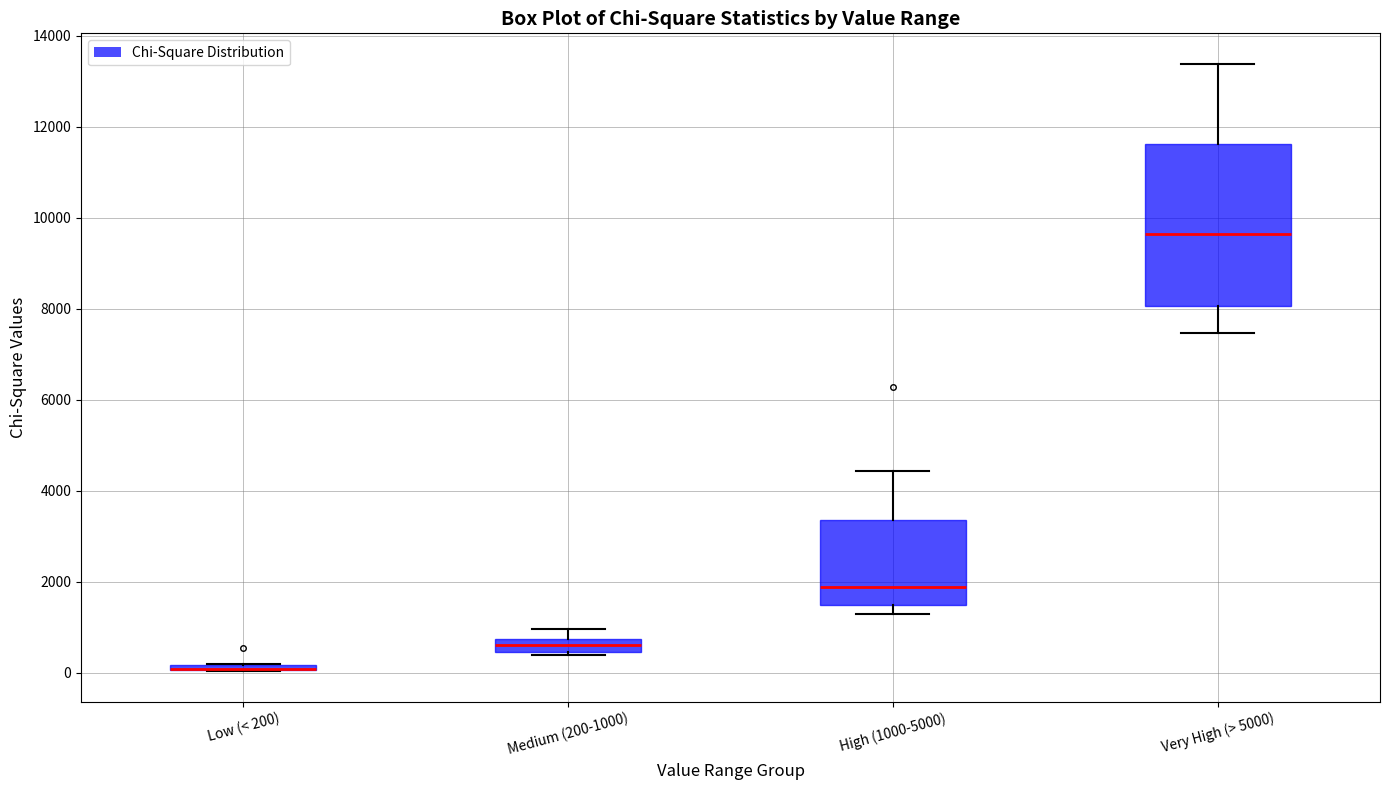

Where is the lower edge of the box for Very High (> 5000) on the y-axis? The values are not printed on the chart, so give them approximately, as read against the axis.

8000